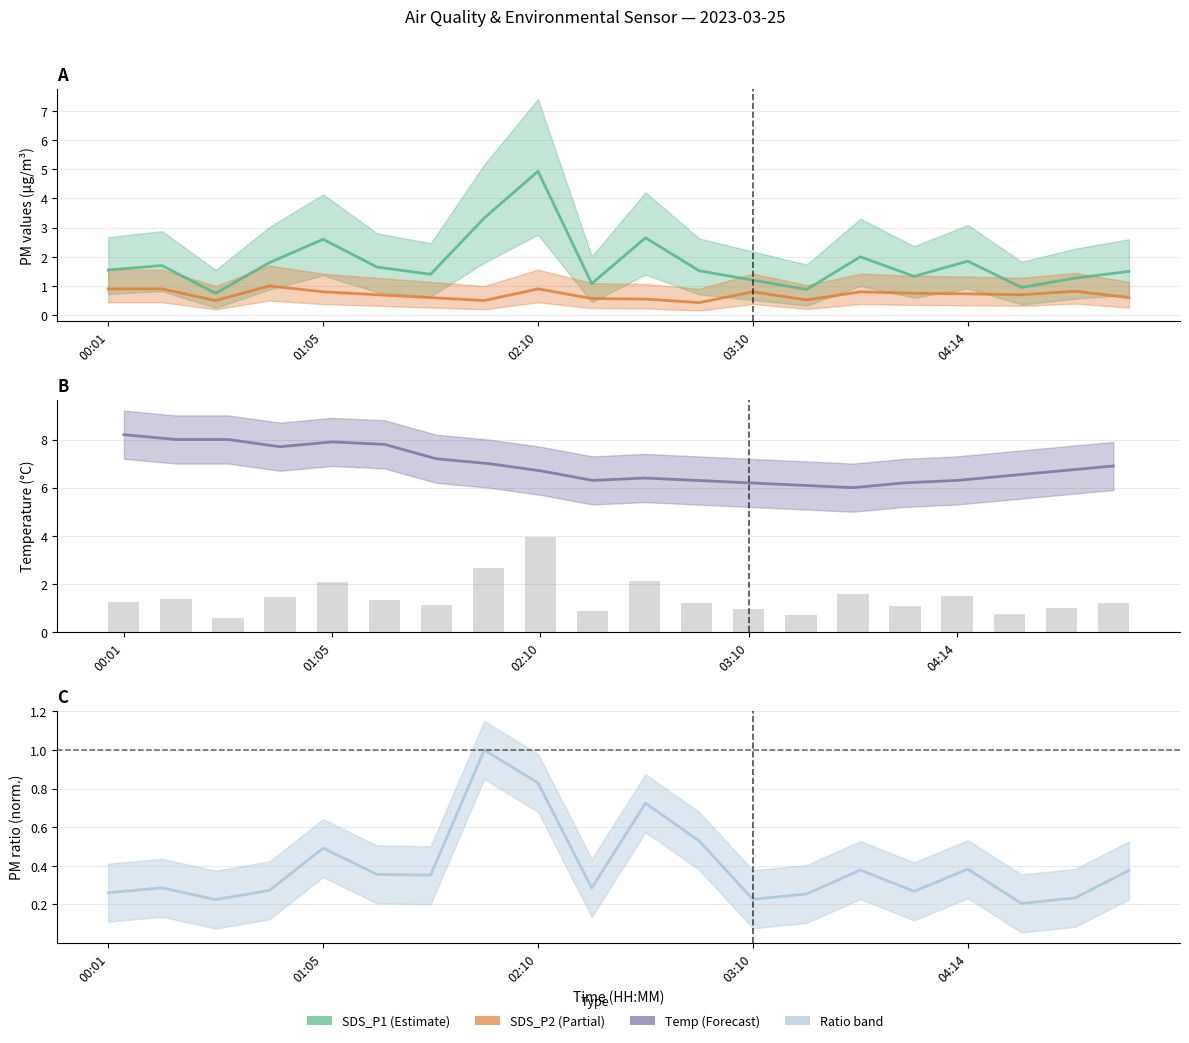

How many data points does each series have?

20